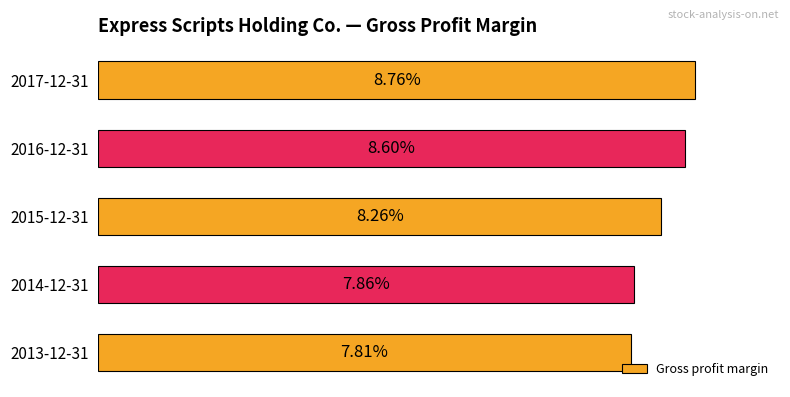

Does the chart contain any negative values?

No